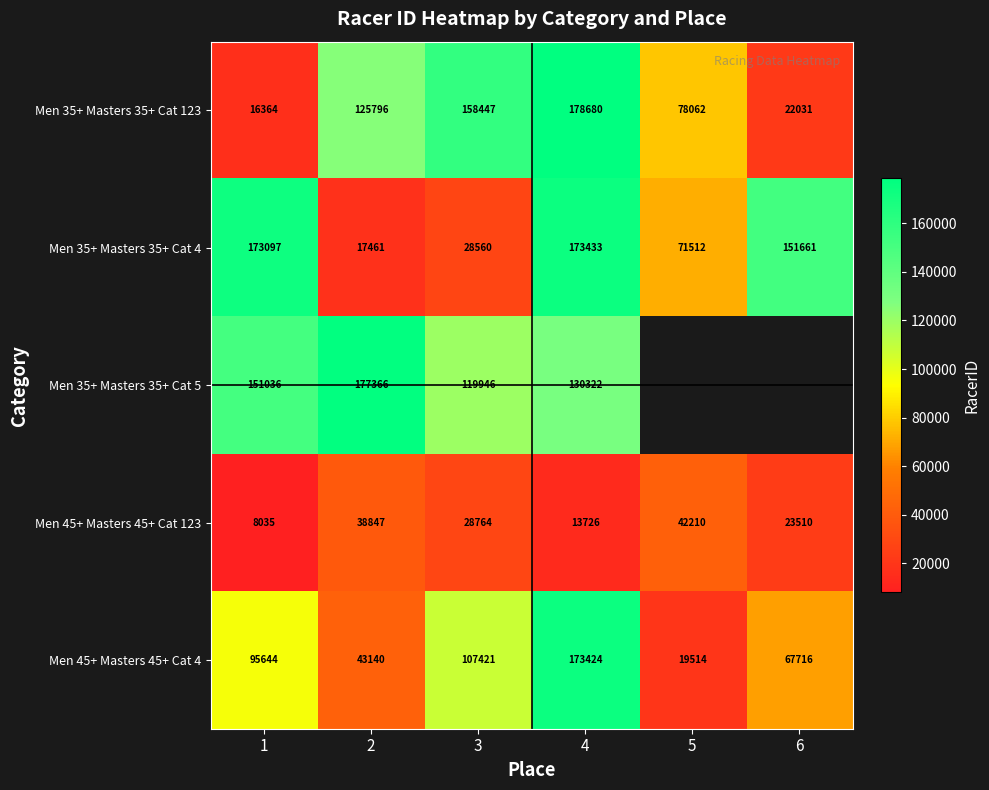

Between 3 and 2, which is larger?

3